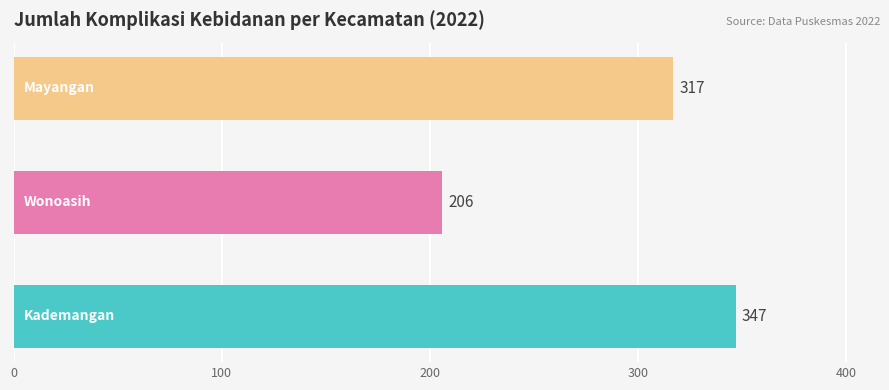

What is the difference between the maximum and second lowest values?

30